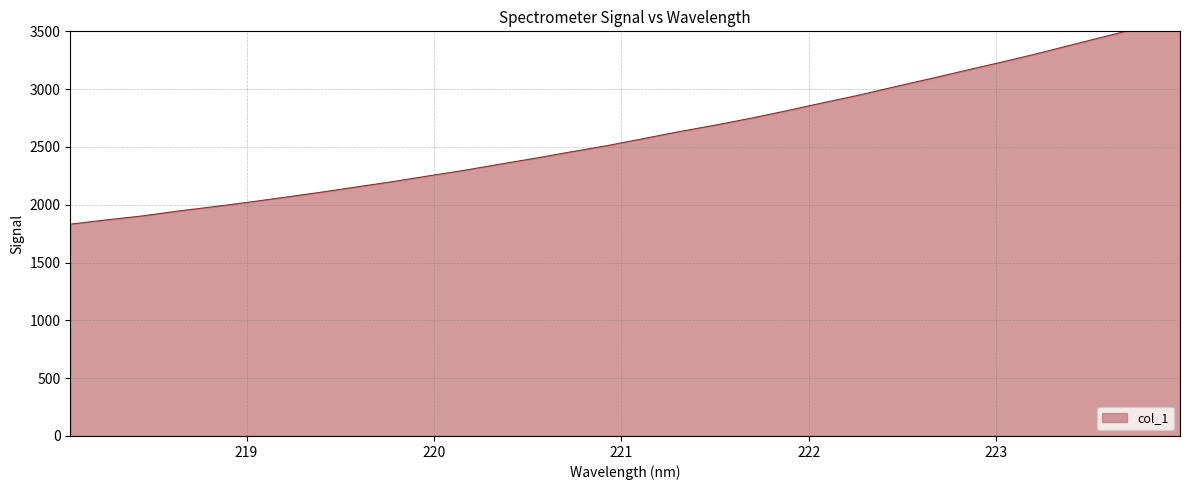

Does the chart have visible grid lines?

Yes